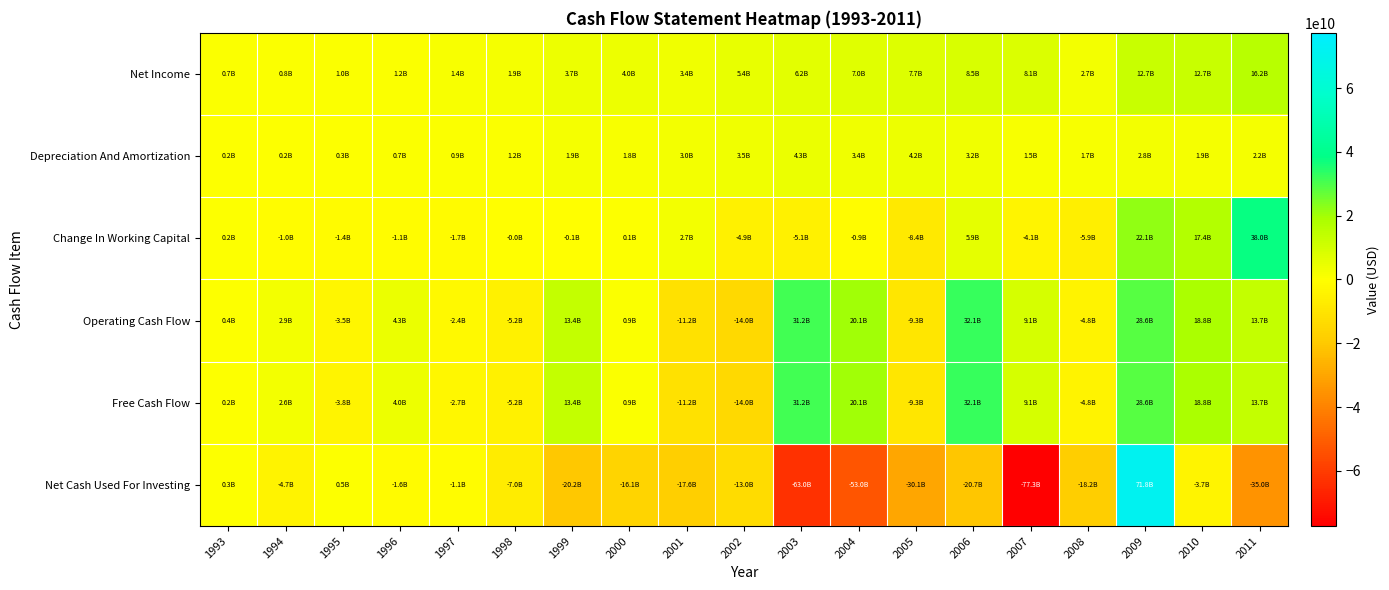

Rank the series by their maximum value, from lowest to highest.

Depreciation And Amortization, Net Income, Operating Cash Flow, Free Cash Flow, Change In Working Capital, Net Cash Used For Investing